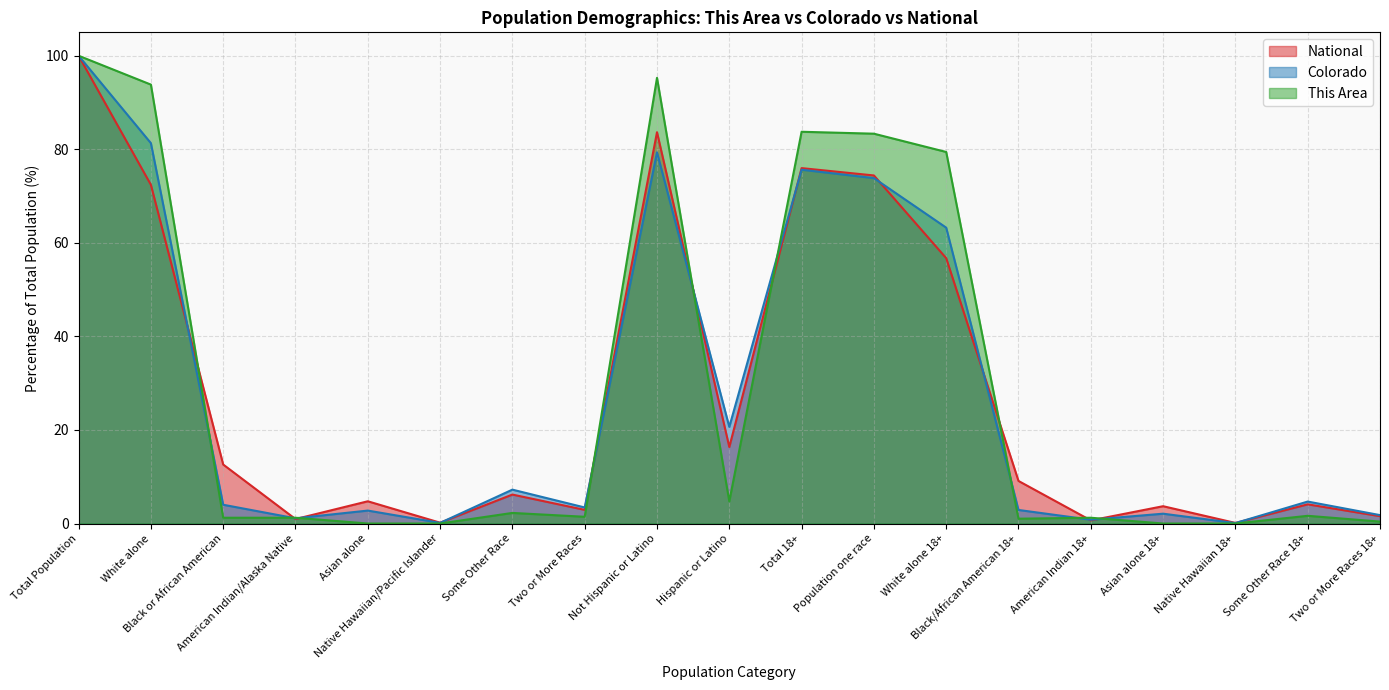

Which series has the largest range (max minus min)?

This Area